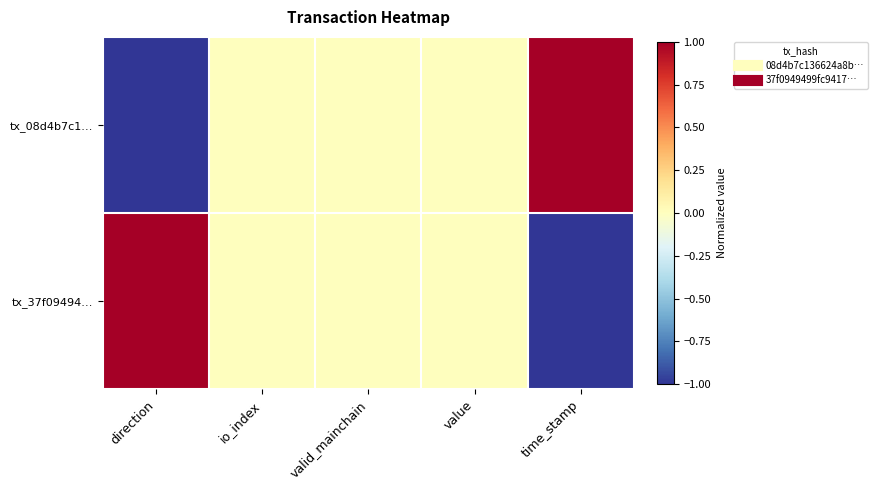

Which has a higher value, value or valid_mainchain?

value